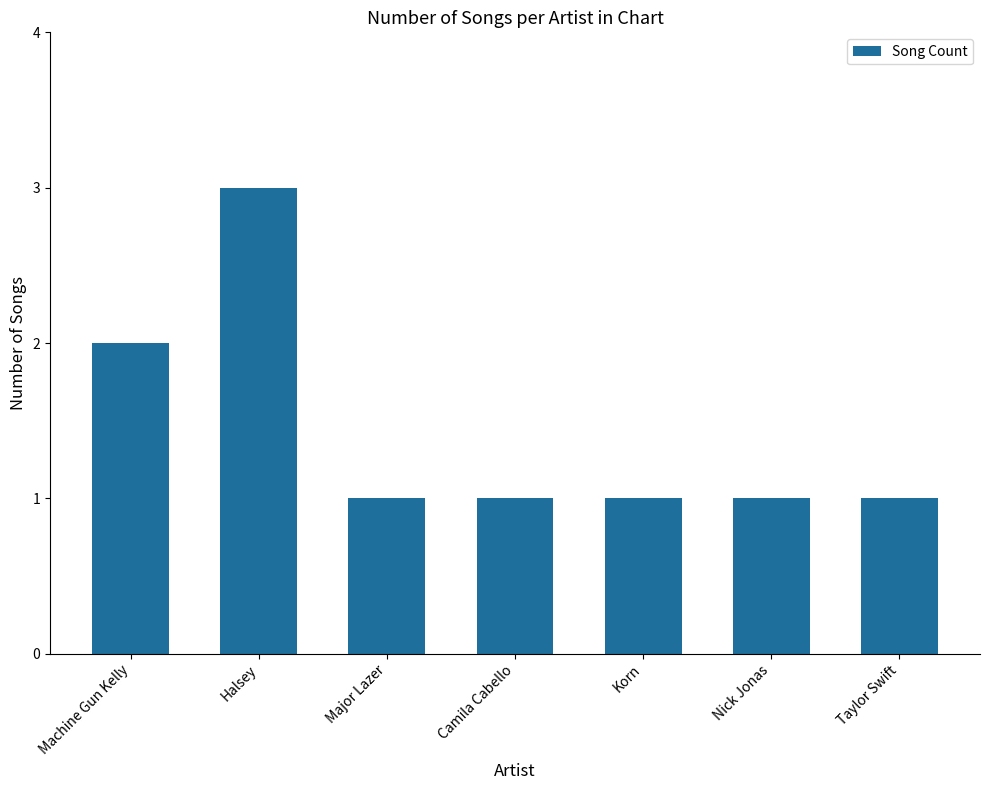

Reading left to right, list all the values displayed in this chart.

Machine Gun Kelly=2	Halsey=3	Major Lazer=1	Camila Cabello=1	Korn=1	Nick Jonas=1	Taylor Swift=1